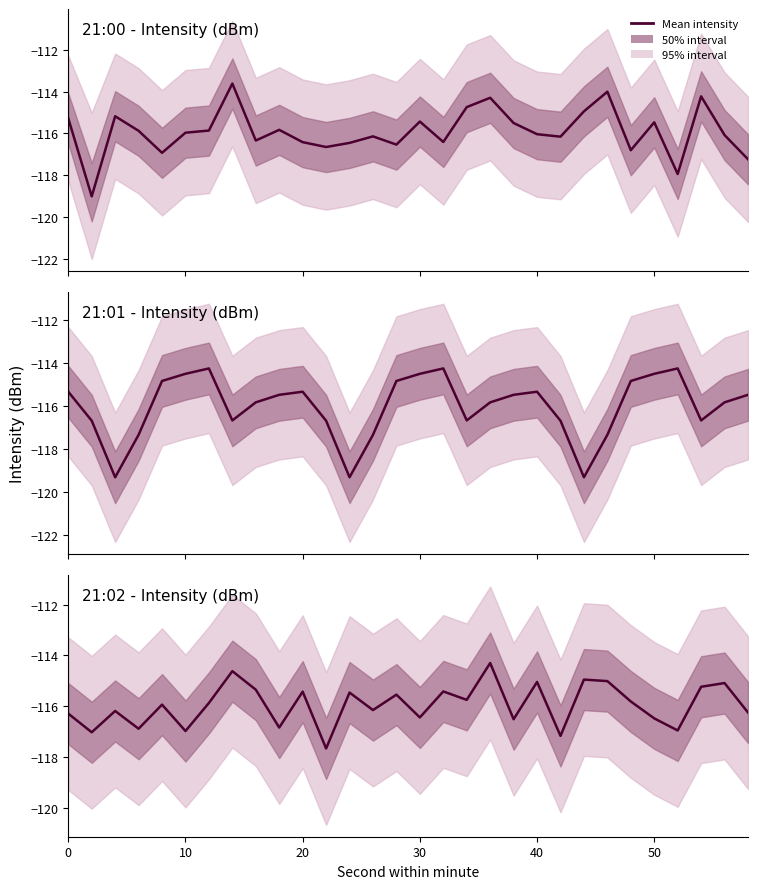

True or false: the data shows -117.0 at 10.

True